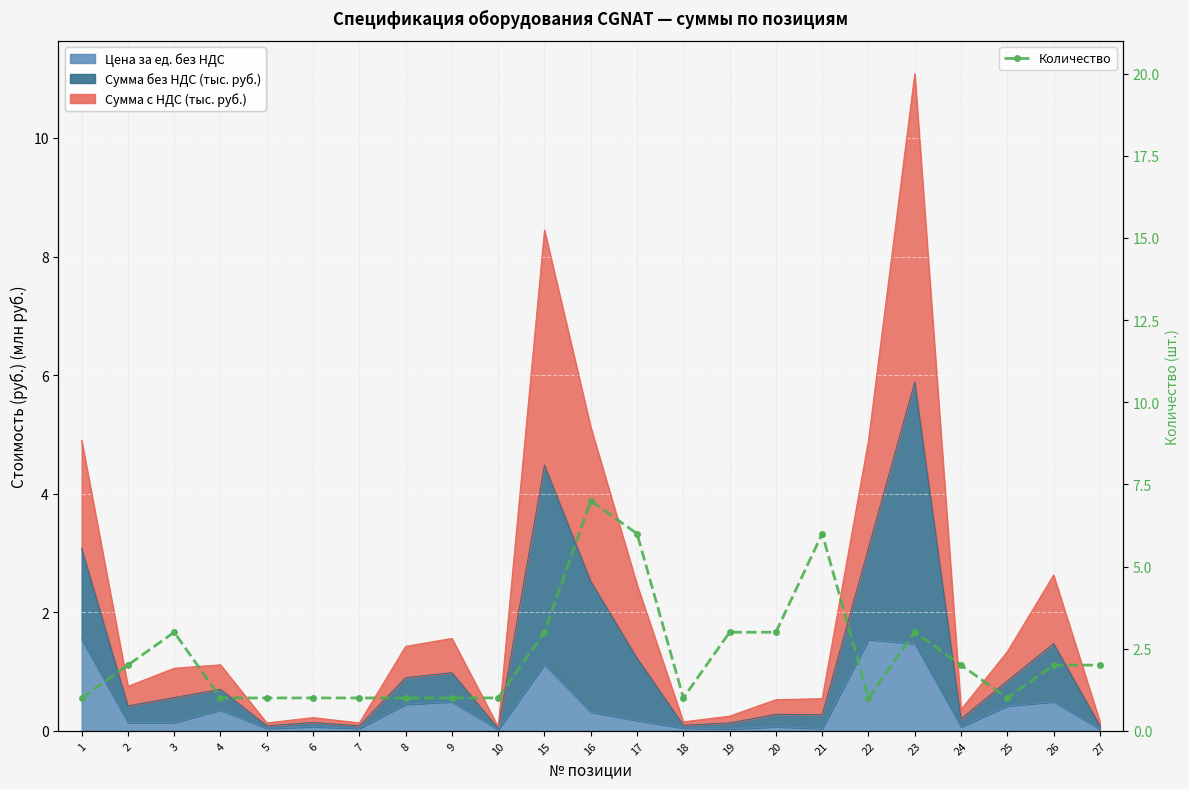

What is the smallest value displayed?

1